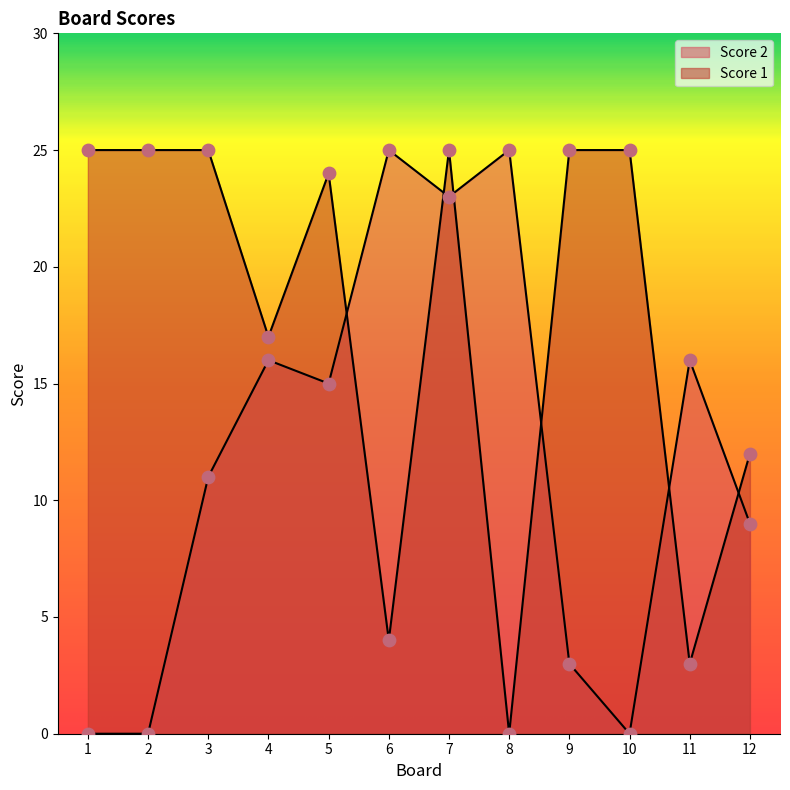

Which series has the largest total across all categories?

Score 1